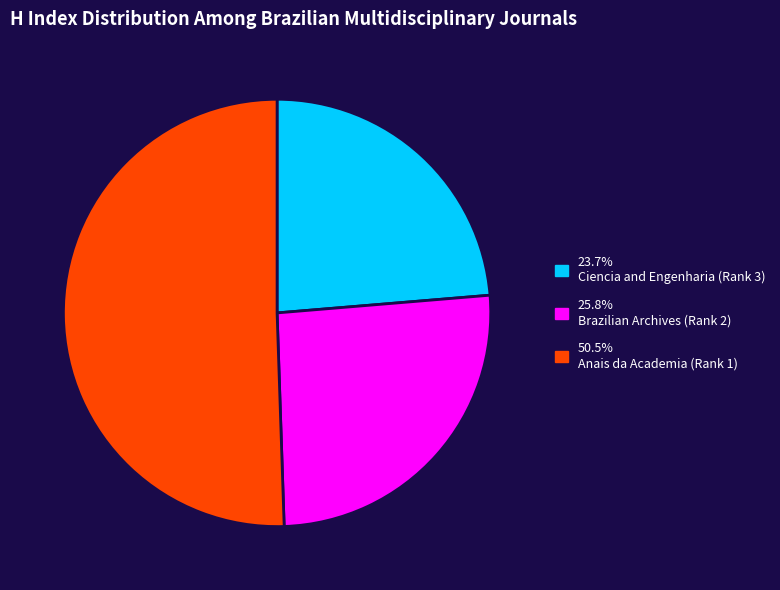

Does any single category account for the majority?

Yes